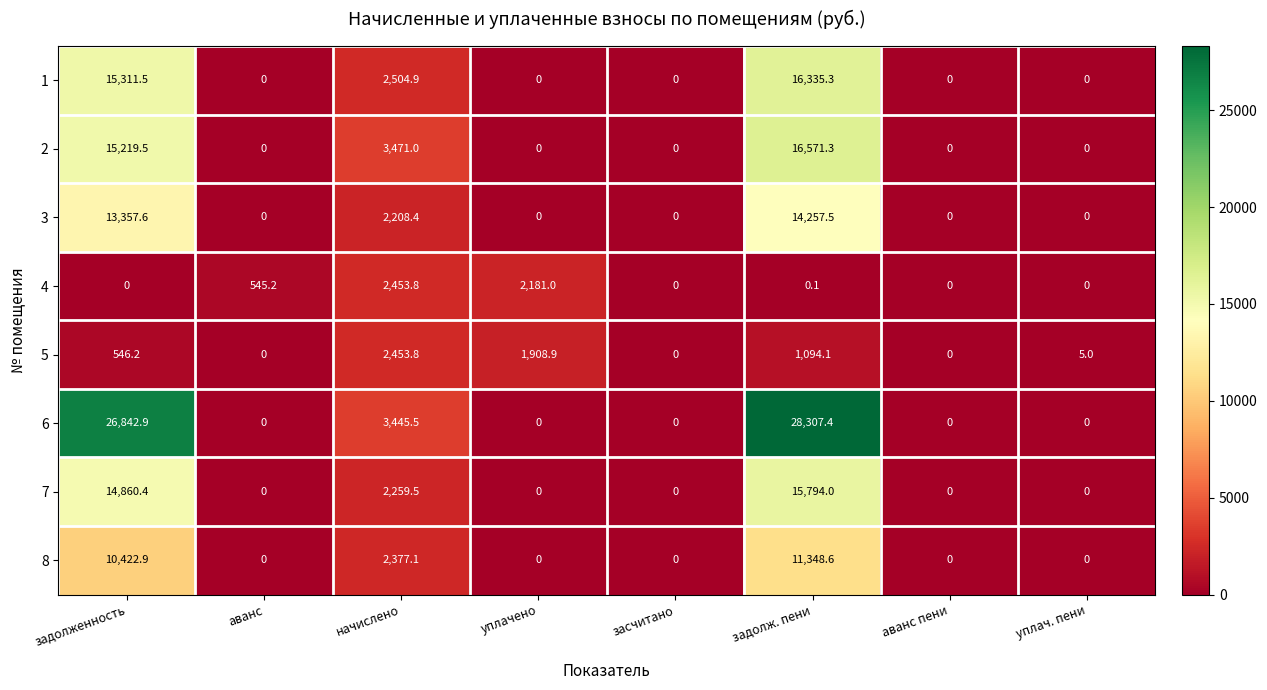

Which series has the largest total across all categories?

6